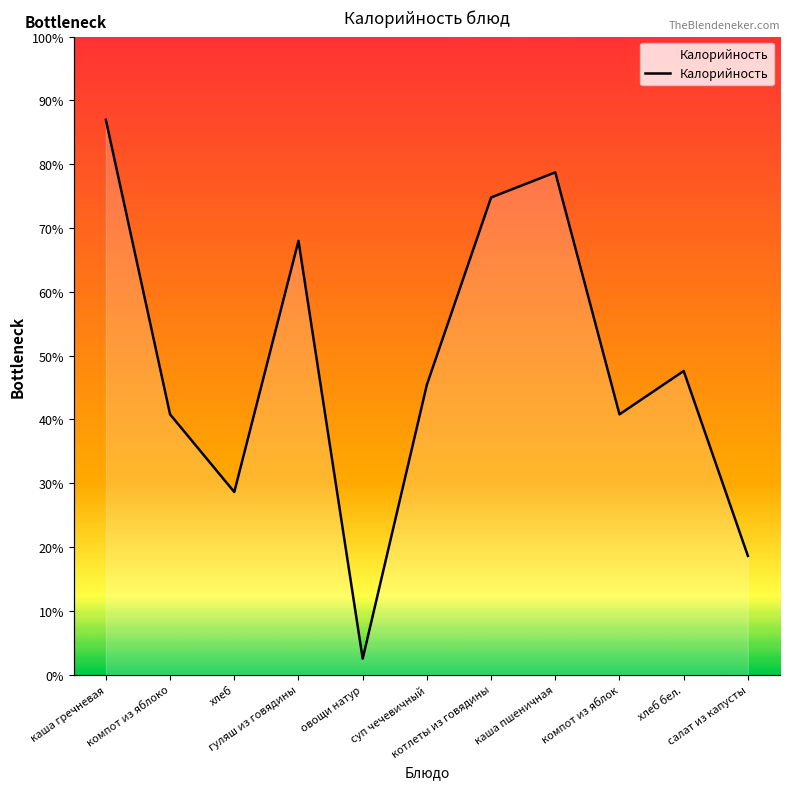

Reading left to right, transcribe all the data shown in this chart.

243	114	80	190	7	127	209	220	114	133	52